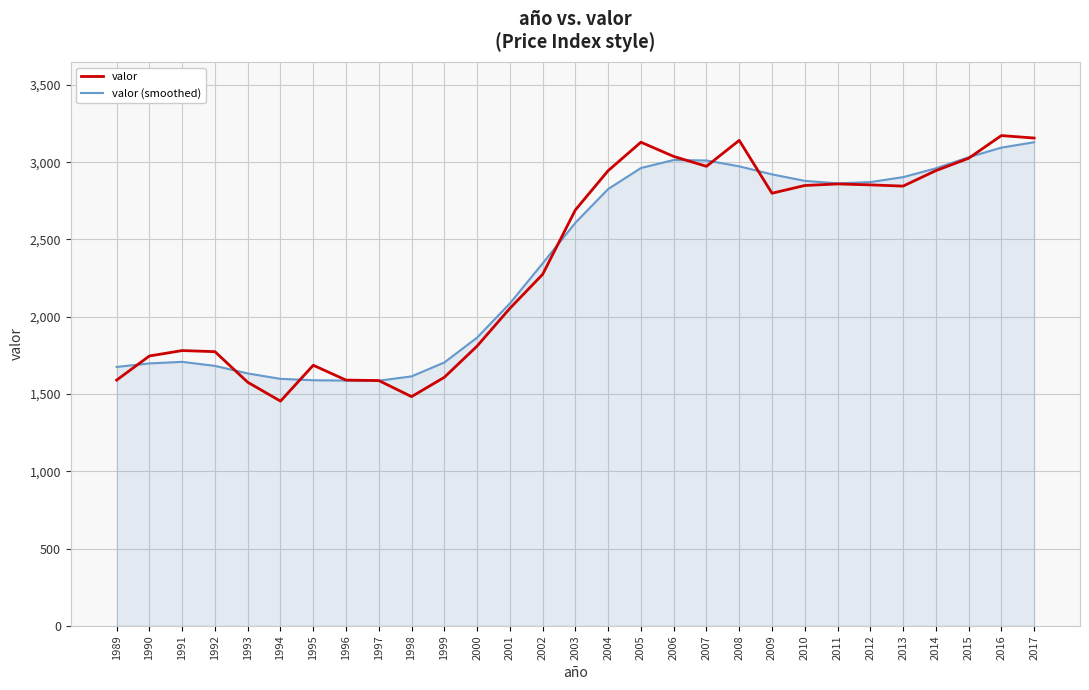

Is the value of valor at 2001 greater than the value of valor (smoothed) at 2017?

No